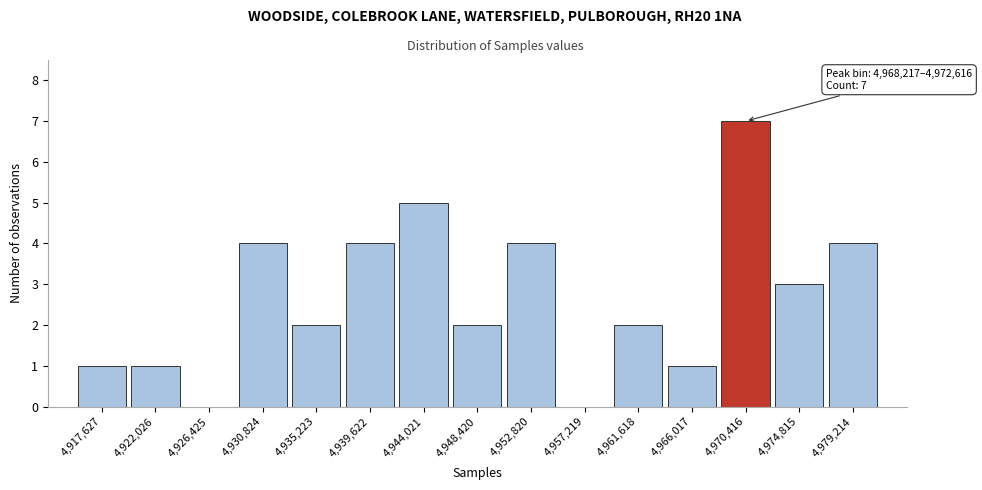

Over which range of the x-axis is the bar tallest?

4968000 to 4972500